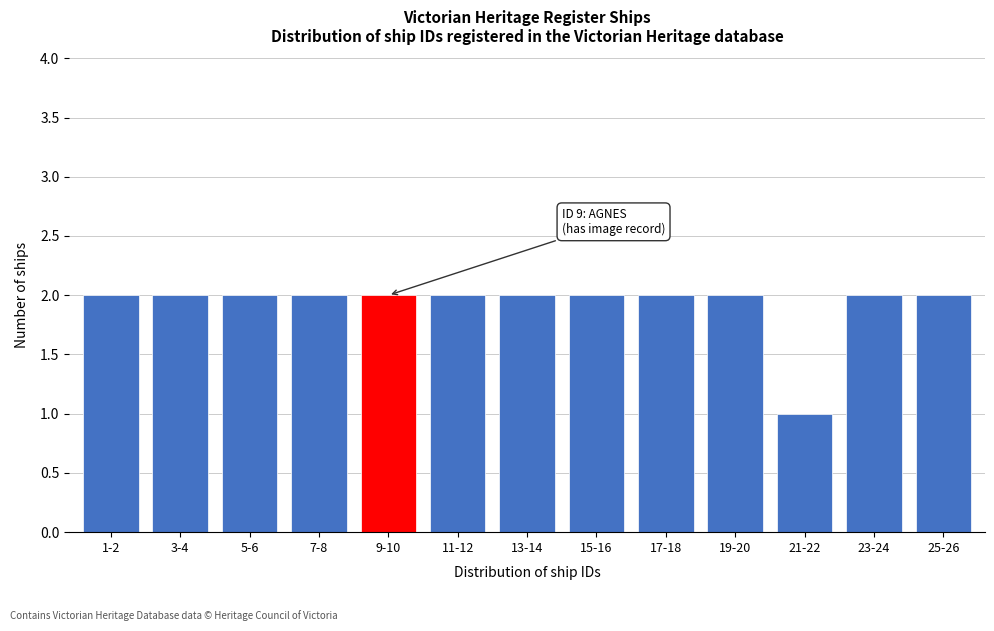

Reading left to right, list all the values displayed in this chart.

2	2	2	2	2	2	2	2	2	2	1	2	2